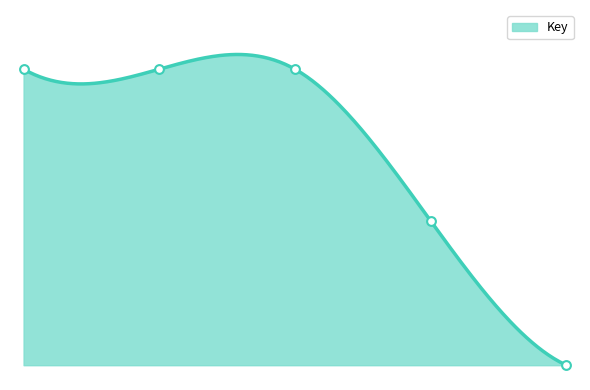

Between 2 and 3, which is larger?

3